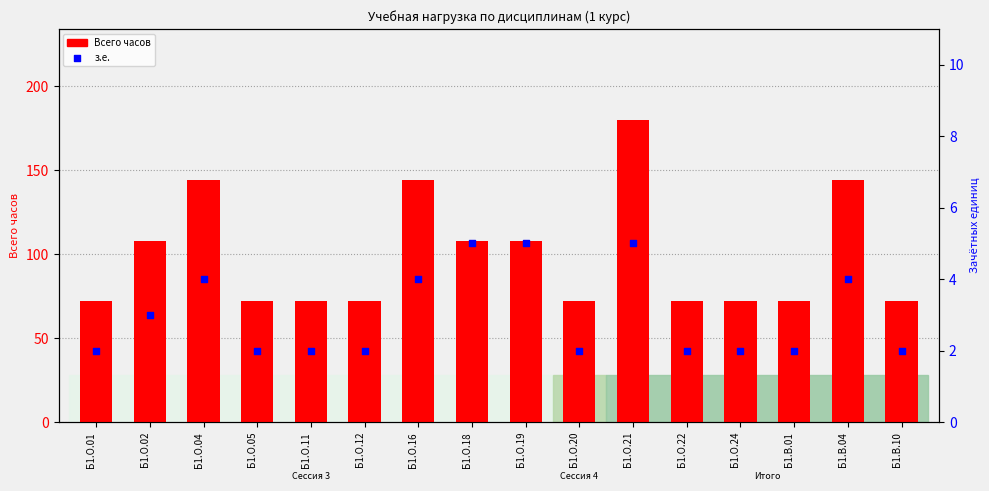

Which series has the largest Y range (max minus min)?

Всего часов